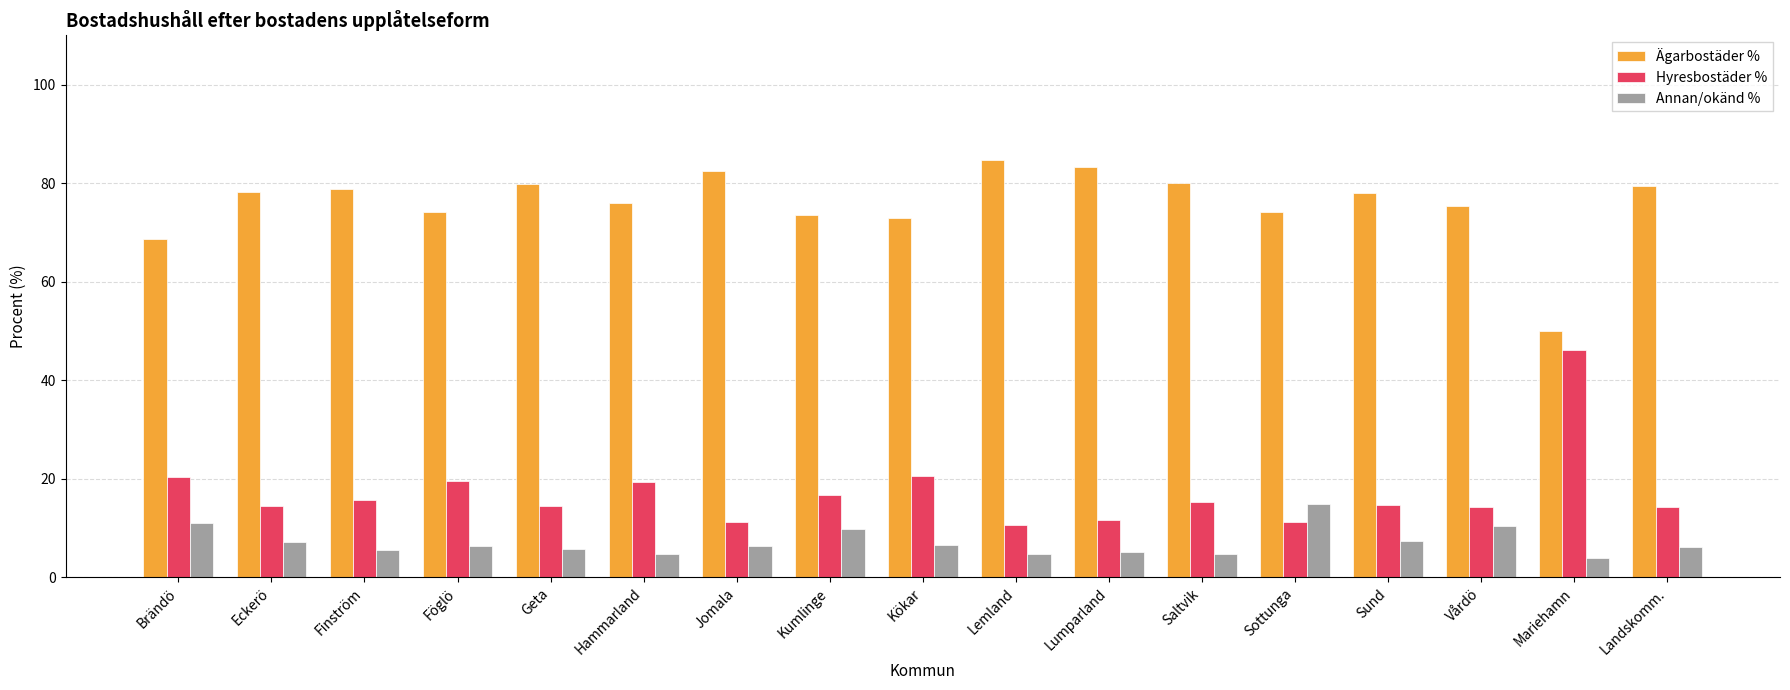

Read the Ägarbostäder % value at Hammarland.

75.9